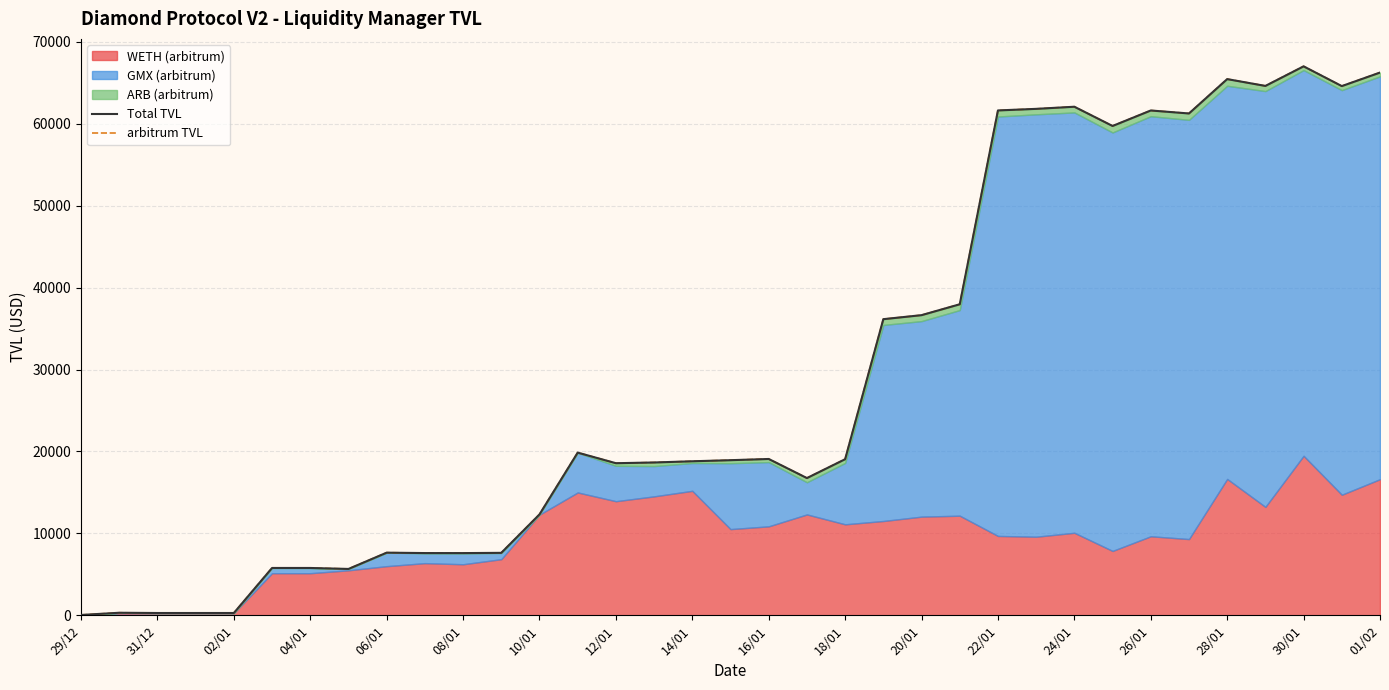

Which series has the widest spread of values?

Total TVL